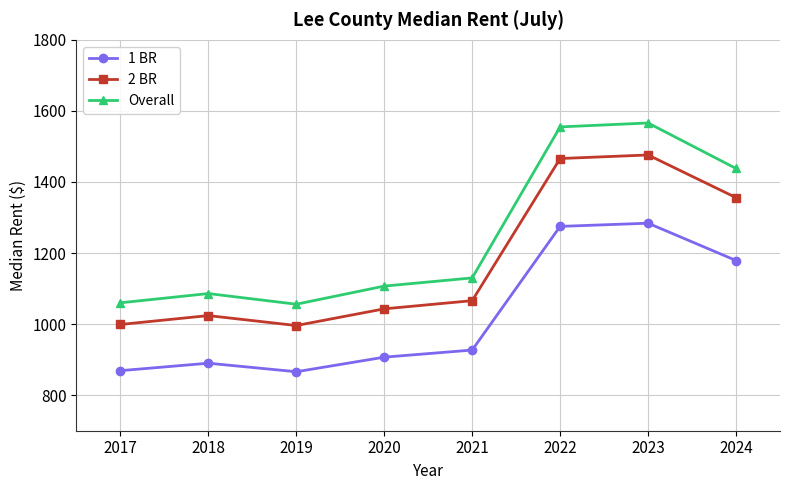

What is the highest value of the 2 BR series?

1476